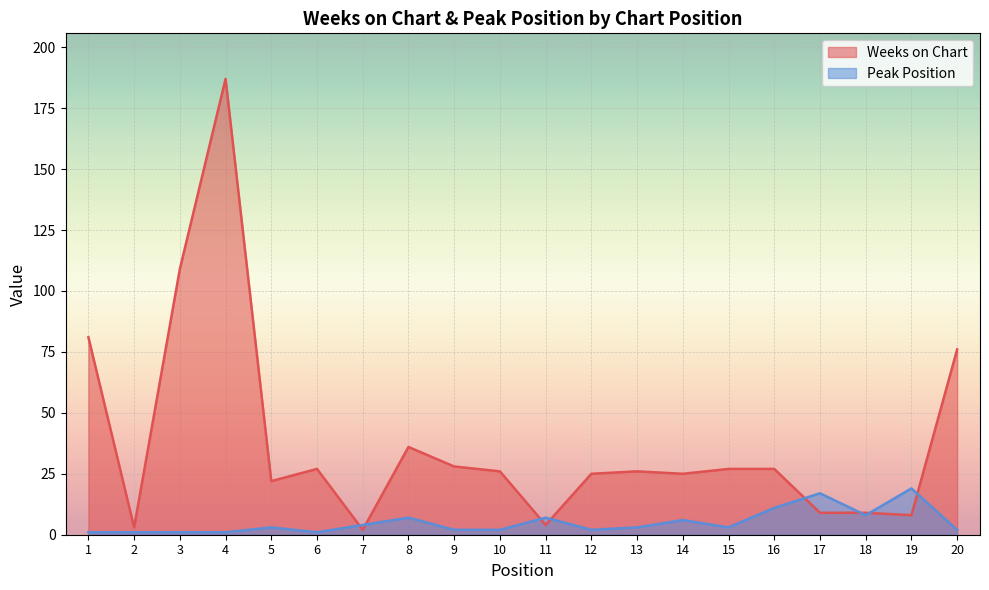

What is the average value of the Weeks on Chart series?

38